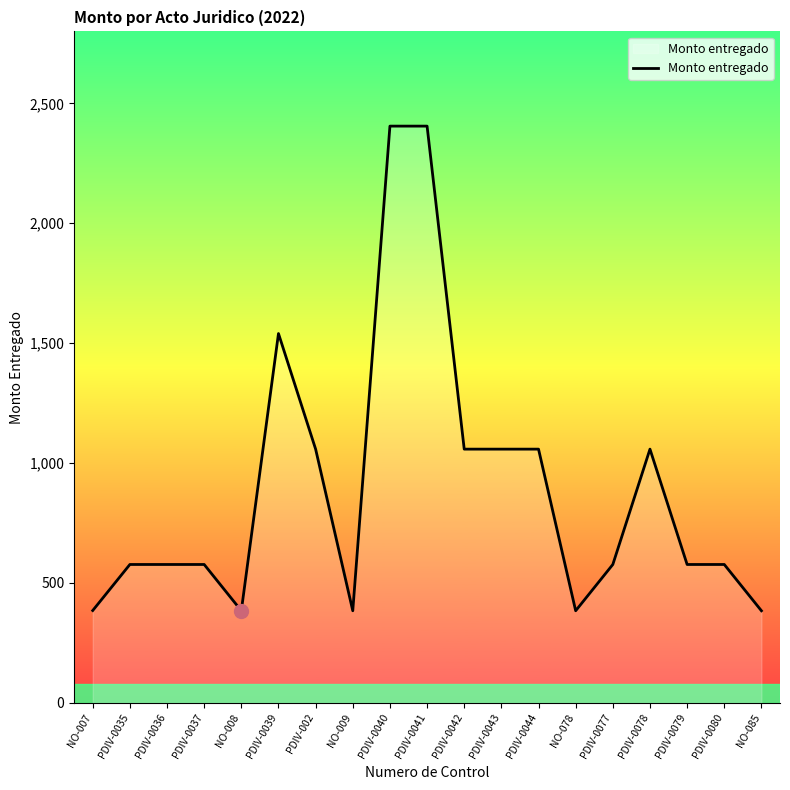

Between NO-078 and PDIV-0036, which is larger?

PDIV-0036